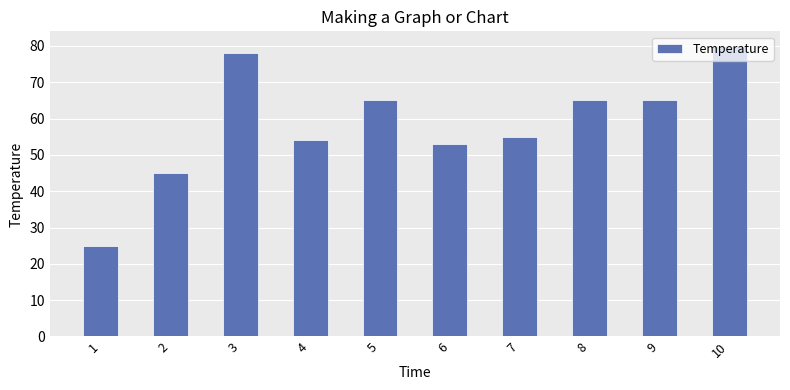

The chart shows a value of 98 at 9. True or false?

False